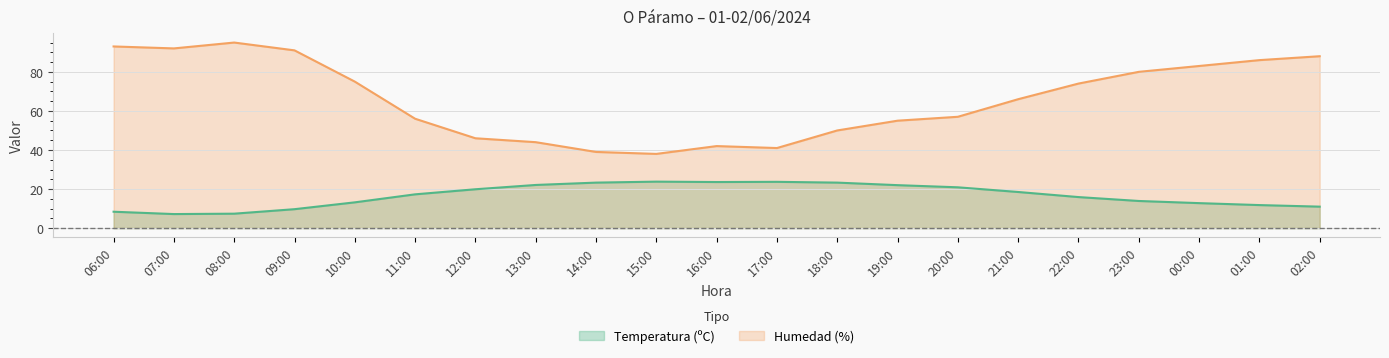

Reading left to right, extract all data points from this chart.

Temperatura (ºC): 06:00=8.4	07:00=7.2	08:00=7.4	09:00=9.7	10:00=13.2	11:00=17.3	12:00=19.9	13:00=22.1	14:00=23.3	15:00=23.8	16:00=23.6	17:00=23.7	18:00=23.3	19:00=22.0	20:00=20.9	21:00=18.5	22:00=15.9	23:00=13.9	00:00=12.8	01:00=11.8	02:00=11.0
Humedad (%): 06:00=93.0	07:00=92.0	08:00=95.0	09:00=91.0	10:00=75.0	11:00=56.0	12:00=46.0	13:00=44.0	14:00=39.0	15:00=38.0	16:00=42.0	17:00=41.0	18:00=50.0	19:00=55.0	20:00=57.0	21:00=66.0	22:00=74.0	23:00=80.0	00:00=83.0	01:00=86.0	02:00=88.0